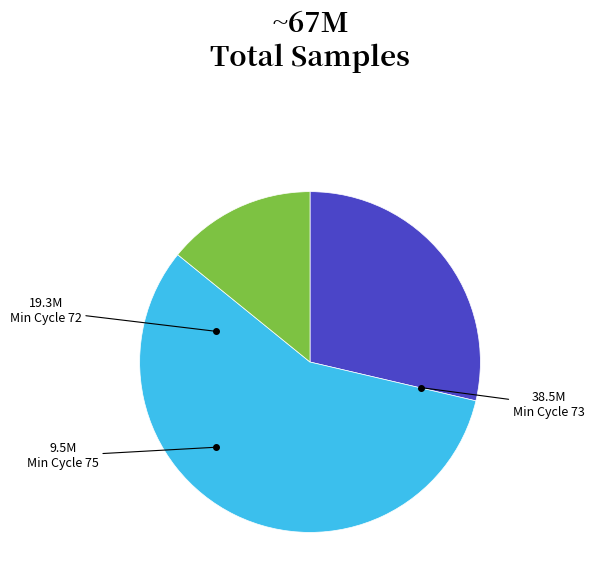

How many segments does this pie chart have?

3